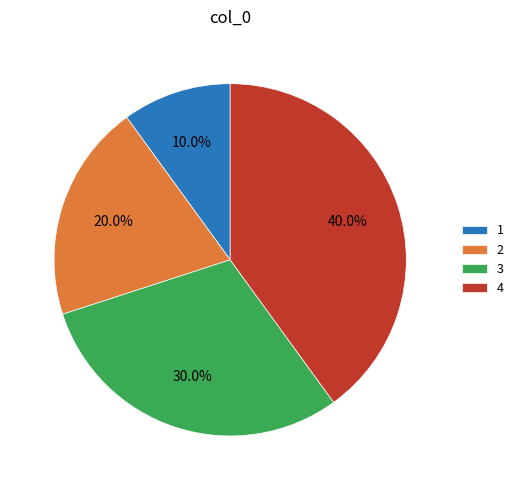

The 4 slice represents 54% of the pie. True or false?

False